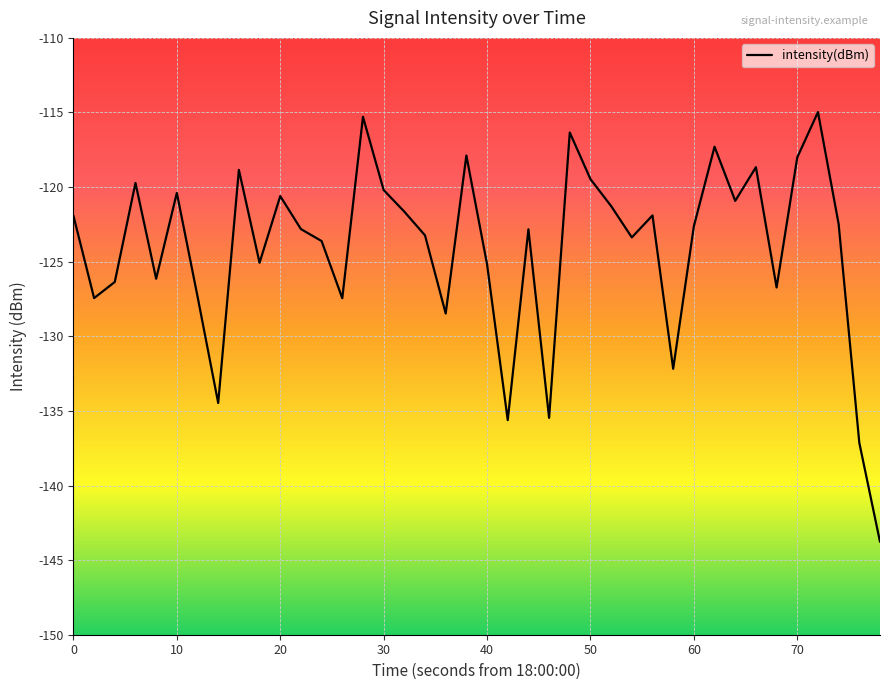

What is the difference between the maximum and minimum values?

28.8